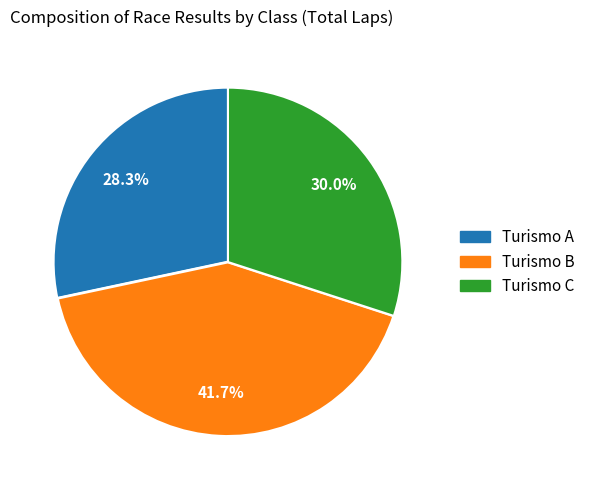

How many slices are in this pie chart?

3